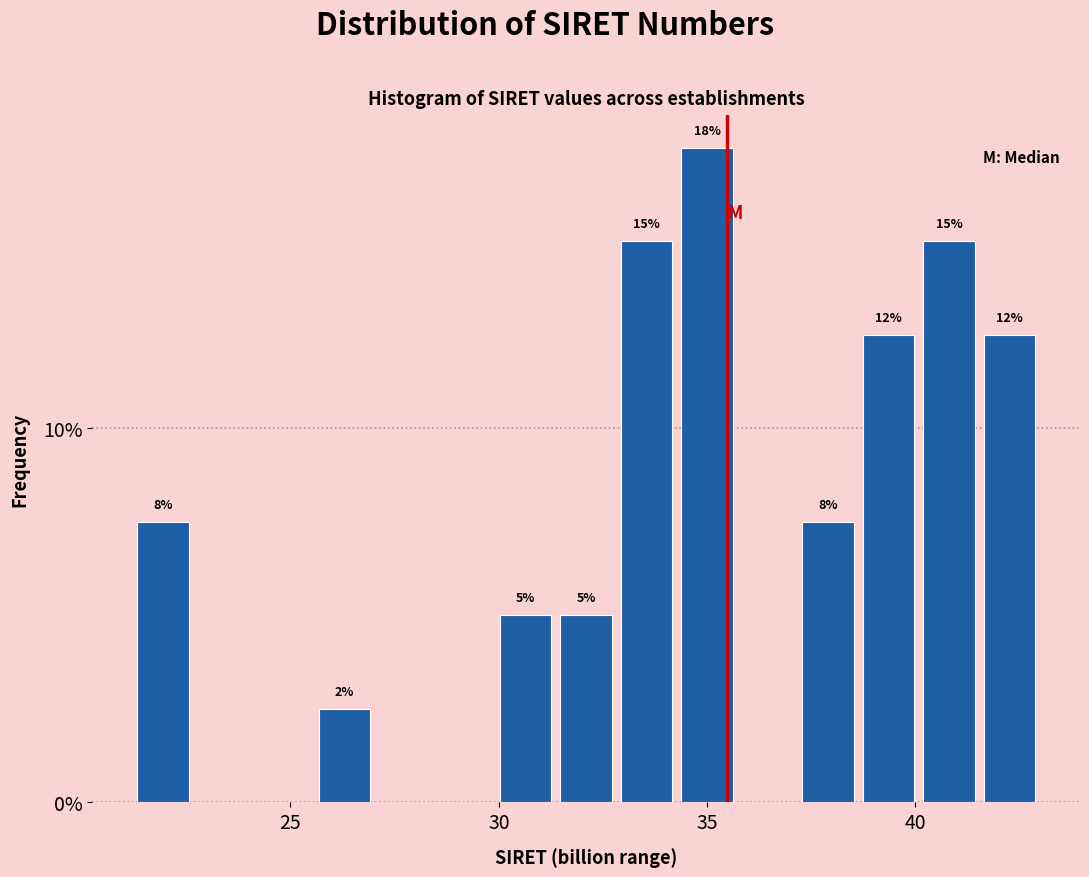

Around what value on the x-axis is the tallest bar? Give the approximate position of its centre, as read against the axis.

35.0